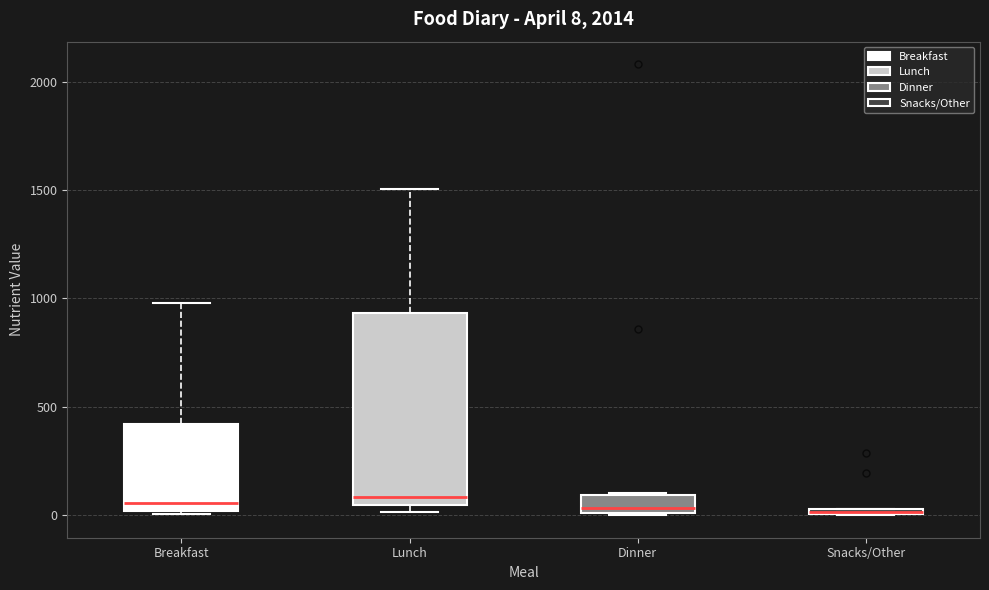

Which box is the tallest, from its lower edge to its upper edge?

Lunch